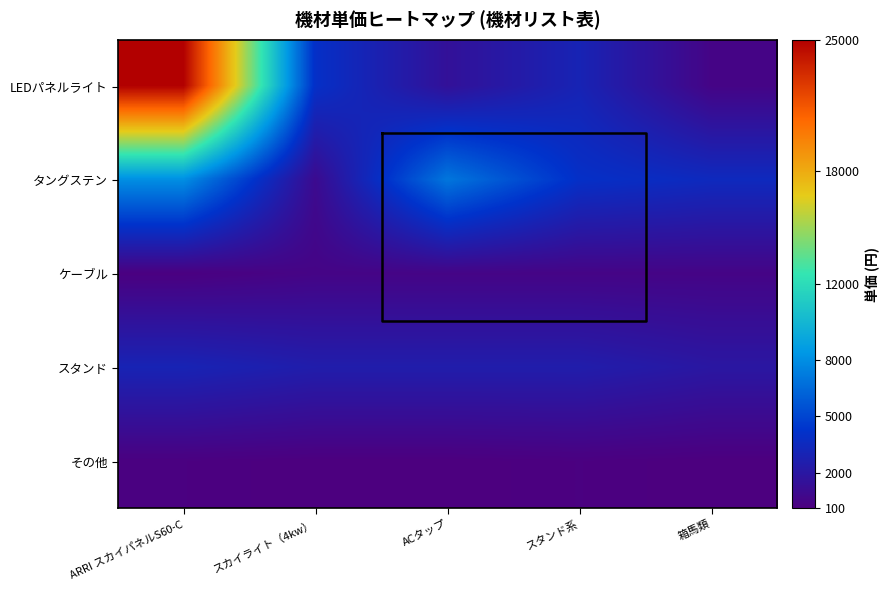

What is the difference between the maximum and minimum values in the スタンド series?

1000